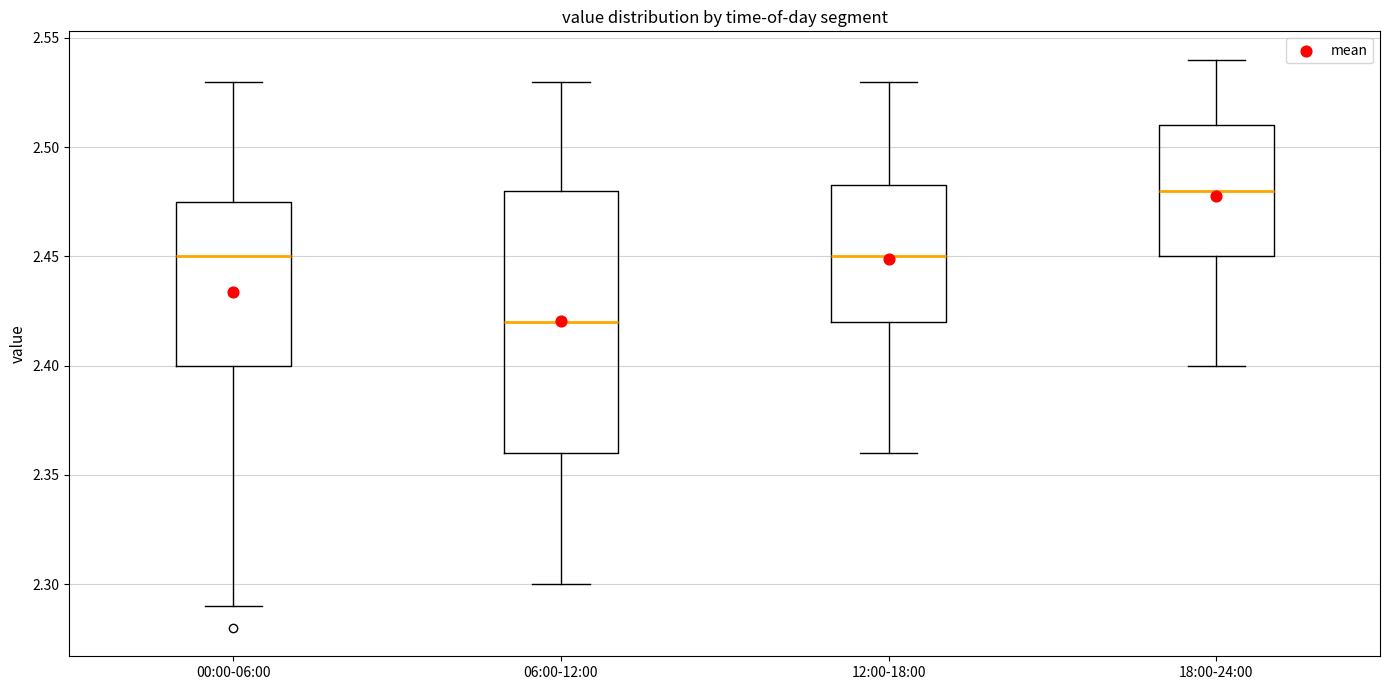

Reading left to right, read every box against the y-axis: the position of its median line, the range the box covers, and the ends of its whiskers. The values are not printed on the chart, so give them approximately, as read against the axis.

00:00-06:00: median 2.450, box 2.400 to 2.475, whiskers 2.290 to 2.530
06:00-12:00: median 2.420, box 2.360 to 2.480, whiskers 2.300 to 2.530
12:00-18:00: median 2.450, box 2.420 to 2.485, whiskers 2.360 to 2.530
18:00-24:00: median 2.480, box 2.450 to 2.510, whiskers 2.400 to 2.540